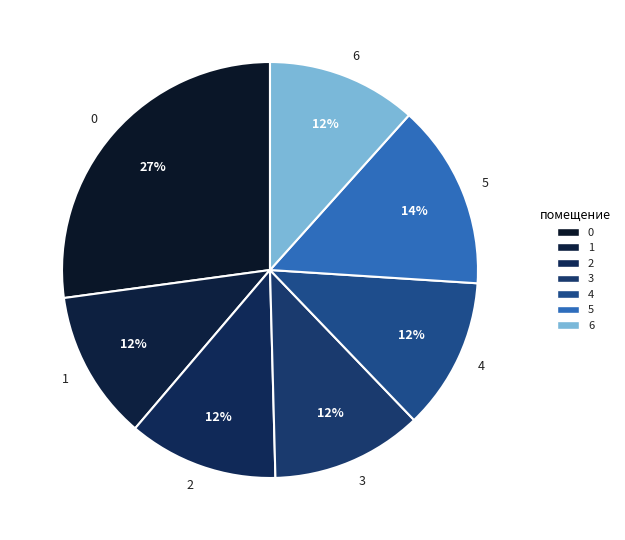

Is it true that 0 is 21% of the pie?

False